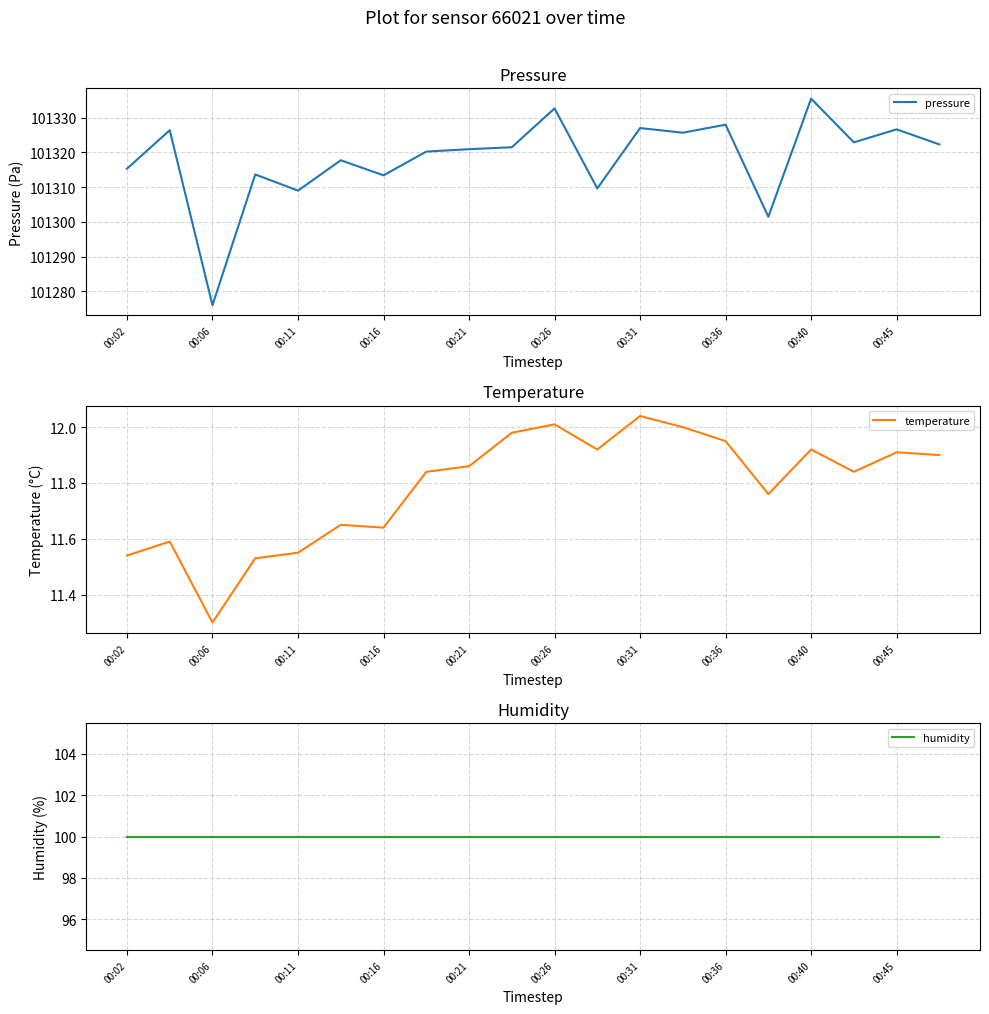

What are all the series names shown in the legend?

pressure, temperature, humidity